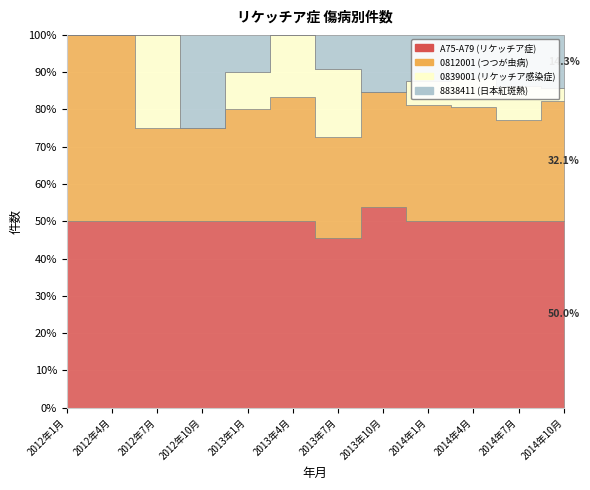

What is the total value across all series at 2013年1月?

10